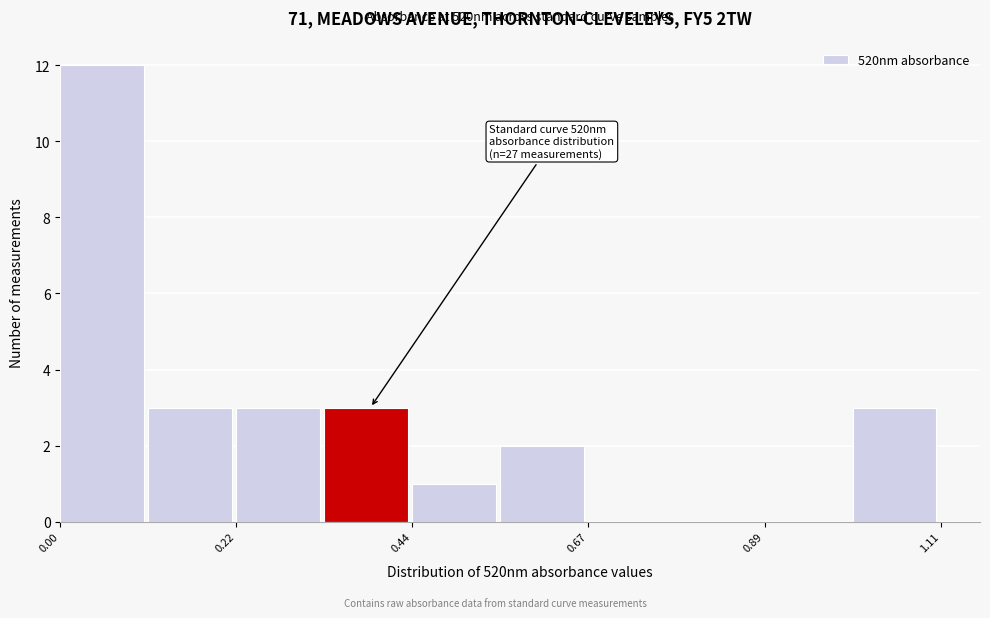

Around what value on the x-axis is the tallest bar? Give the approximate position of its centre, as read against the axis.

0.05